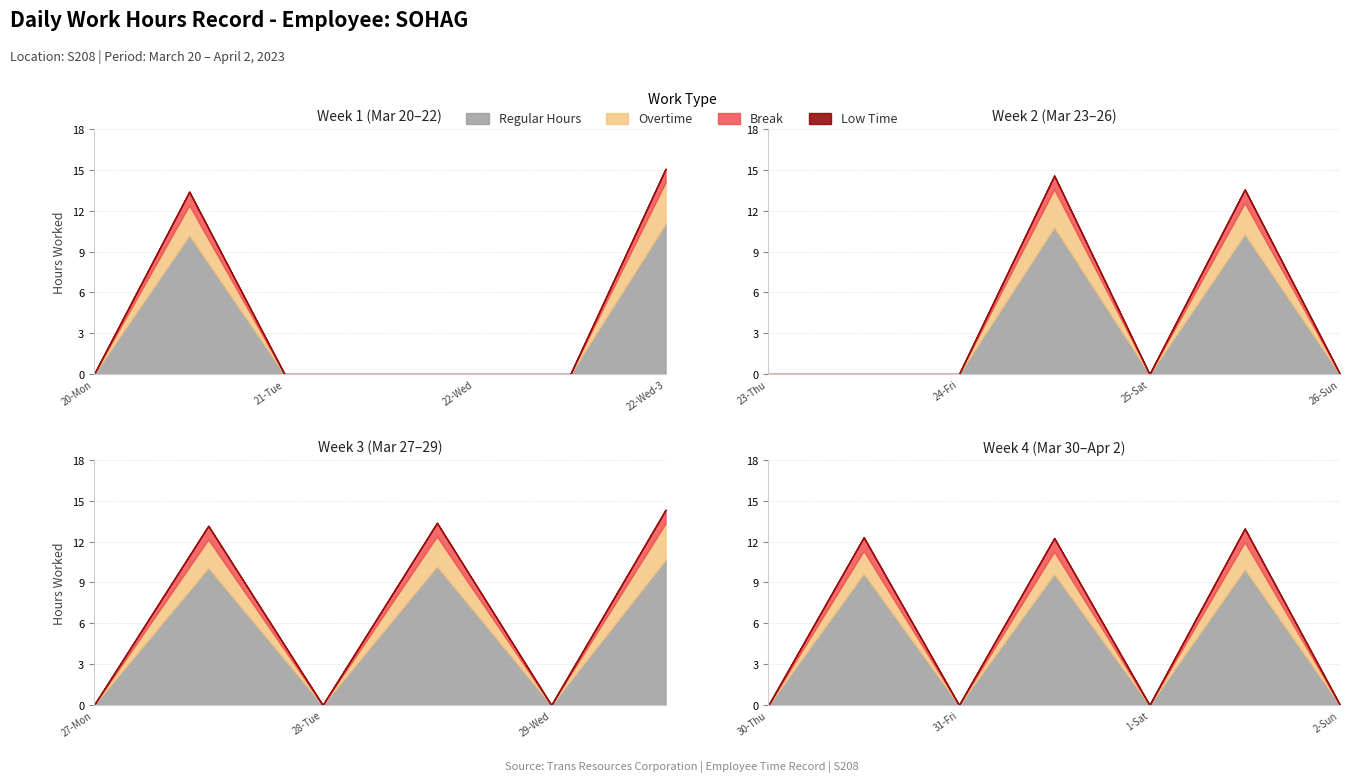

What is the label of the 3rd point from the right?

1-Sat